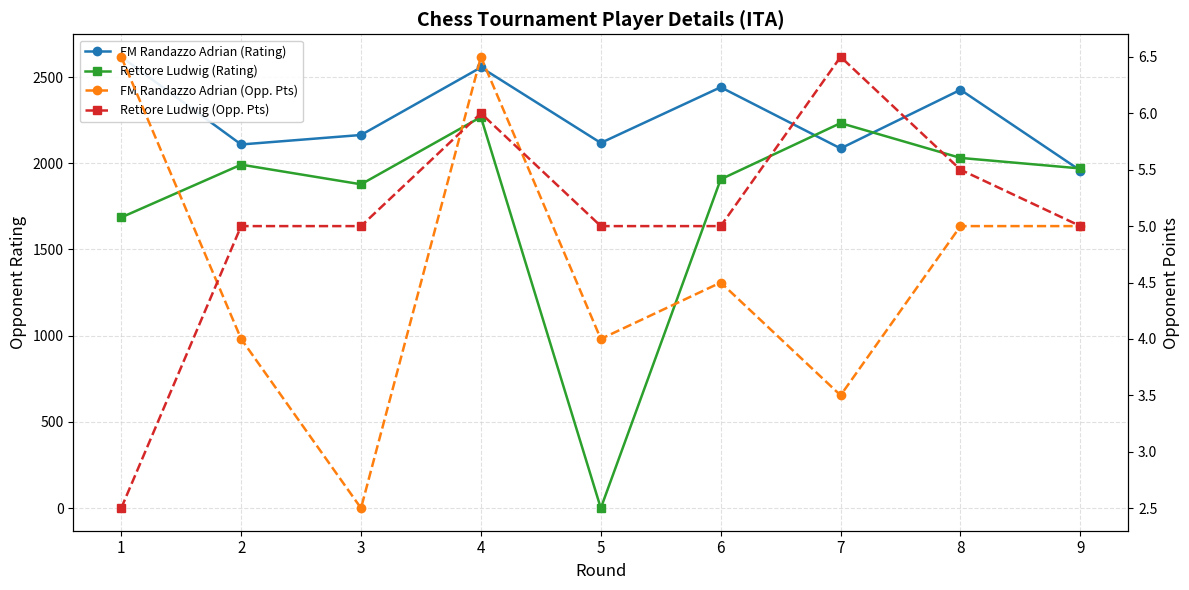

What is the value of the Rettore Ludwig (Rating) point at the 8th from the left?

2031.0